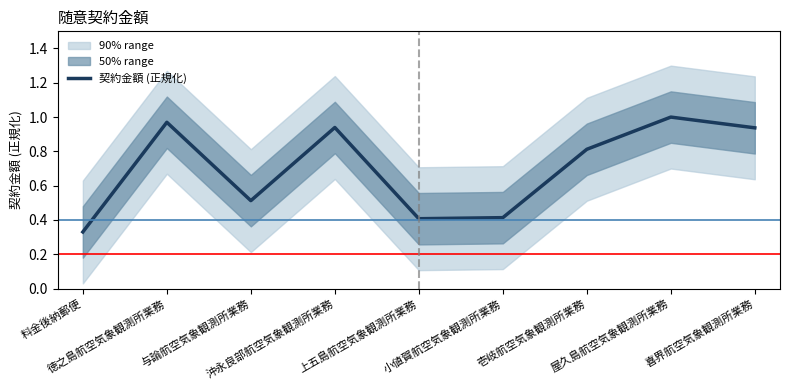

Reading left to right, transcribe all the data shown in this chart.

0.3	1.0	0.5	0.9	0.4	0.4	0.8	1.0	0.9